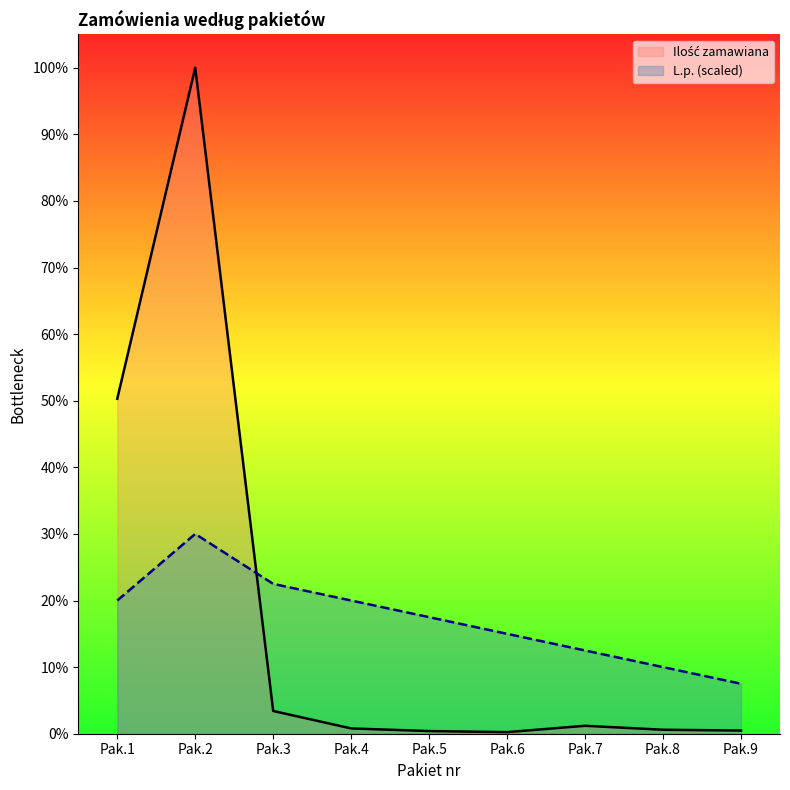

How many data points does each series have?

9